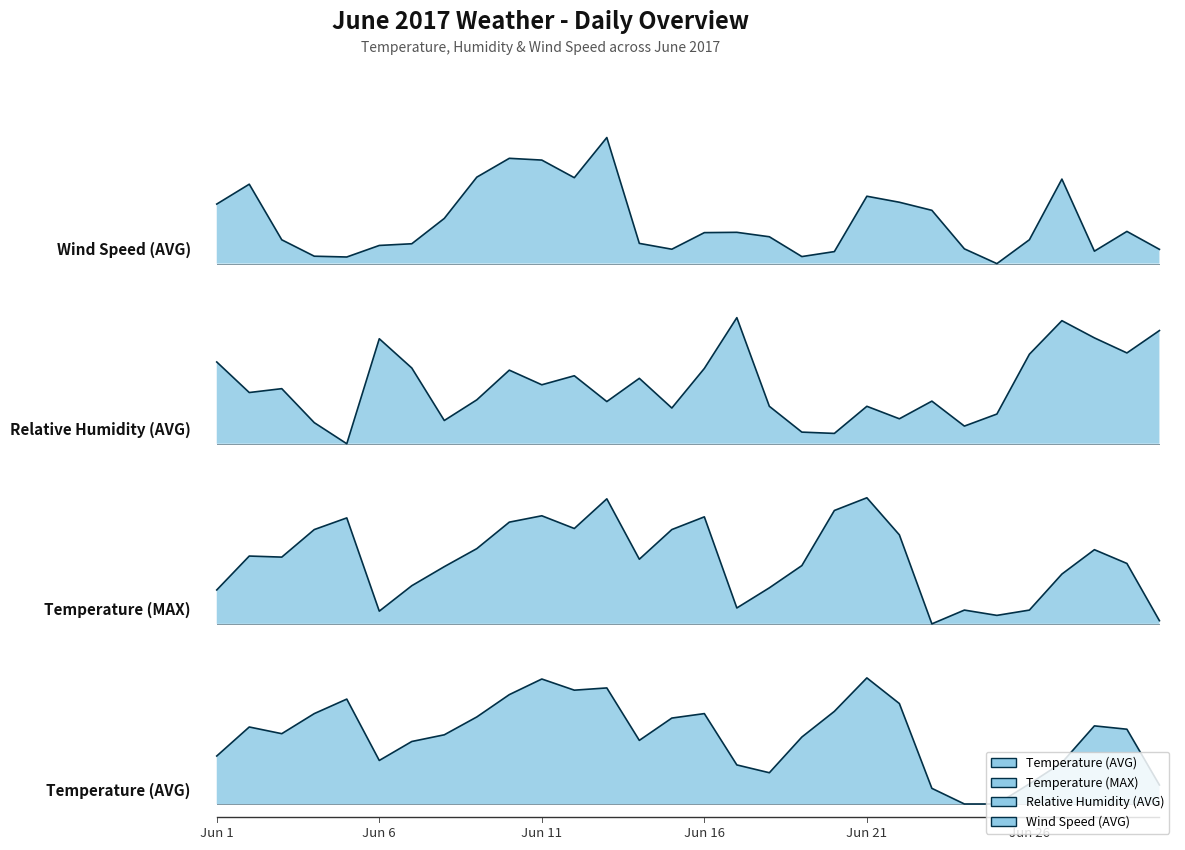

Which category has the lowest value across all series?

Jun 24